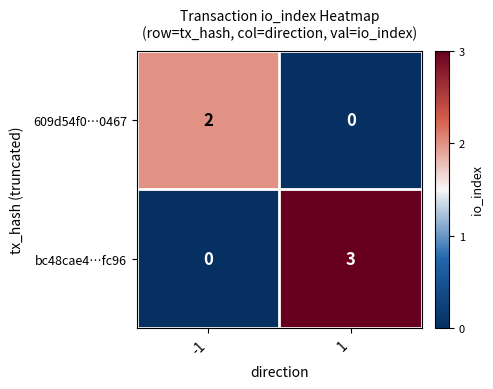

Rank the series by their average value, from lowest to highest.

609d54f0…0467, bc48cae4…fc96